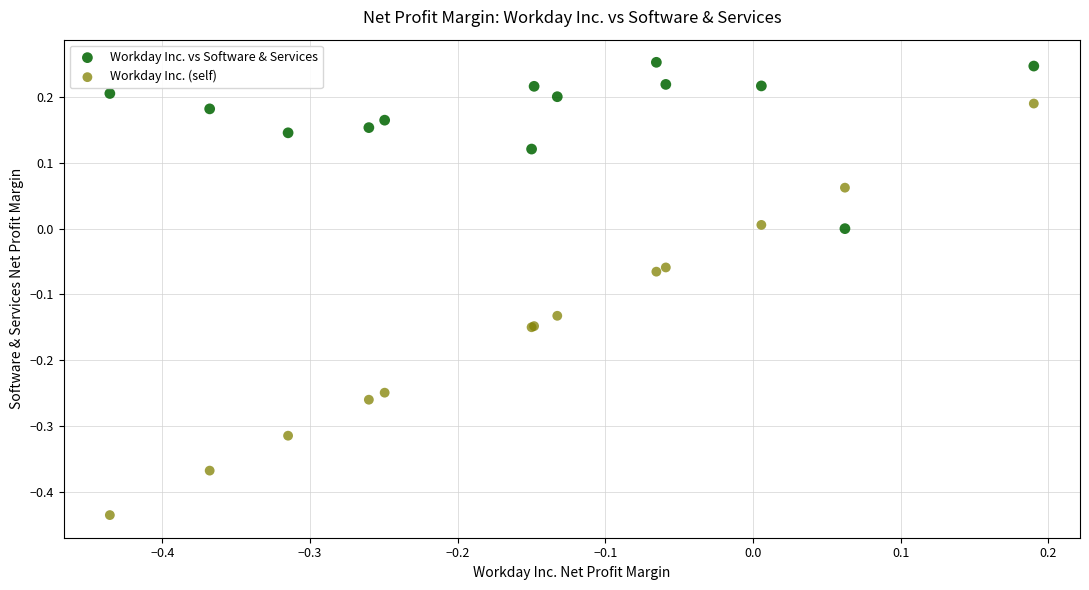

Which series has the widest spread of Y values?

Workday Inc. (self)